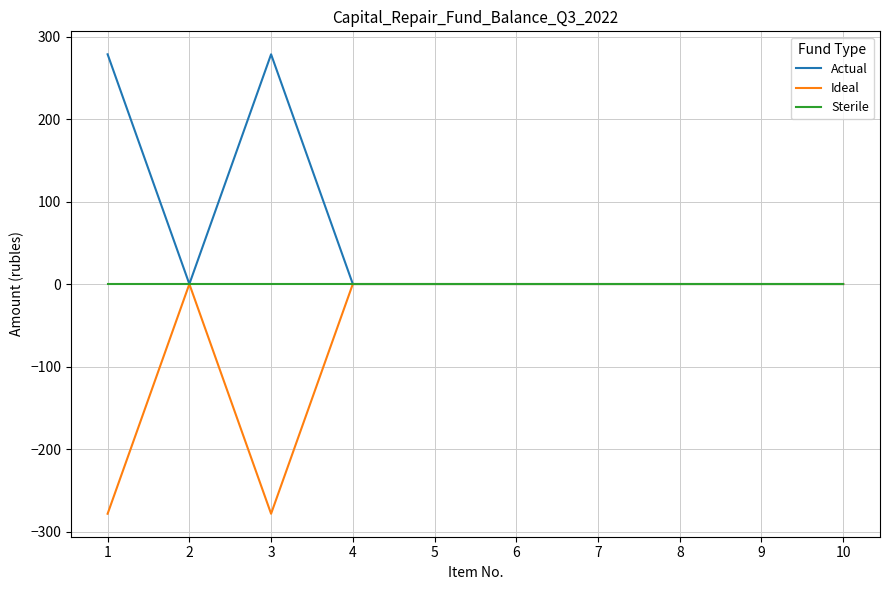

Is this an area chart (filled region under the line)?

No